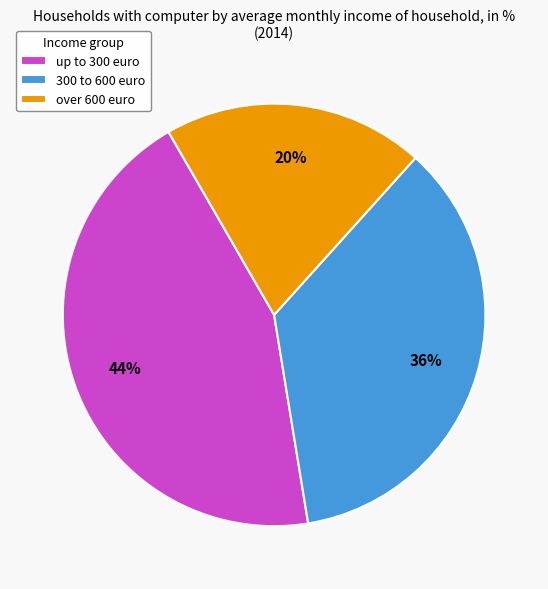

To the nearest percent, what percentage of the pie is 300 to 600 euro?

36%